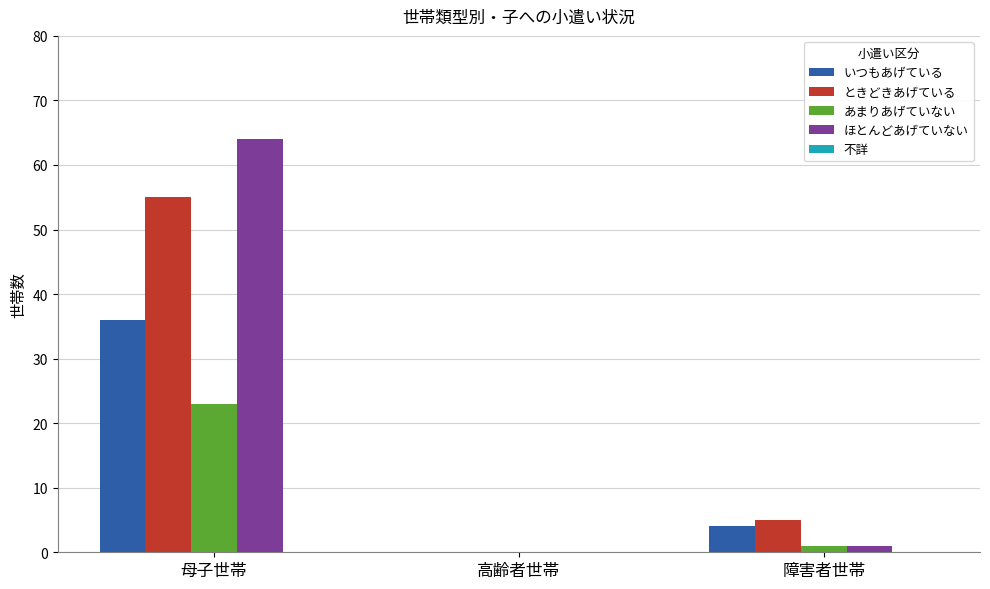

Count the number of categories in the chart.

3